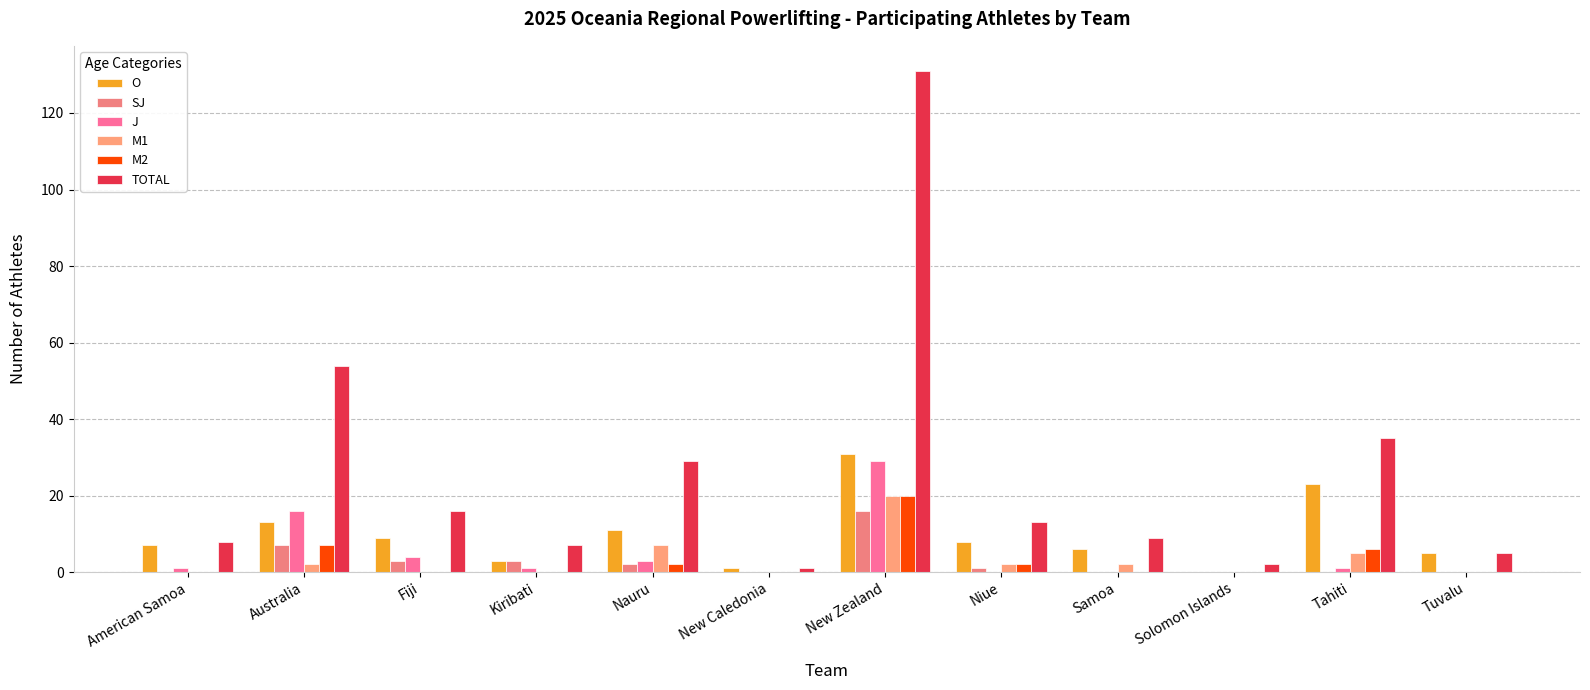

What are all the series names shown in the legend?

O, SJ, J, M1, M2, TOTAL